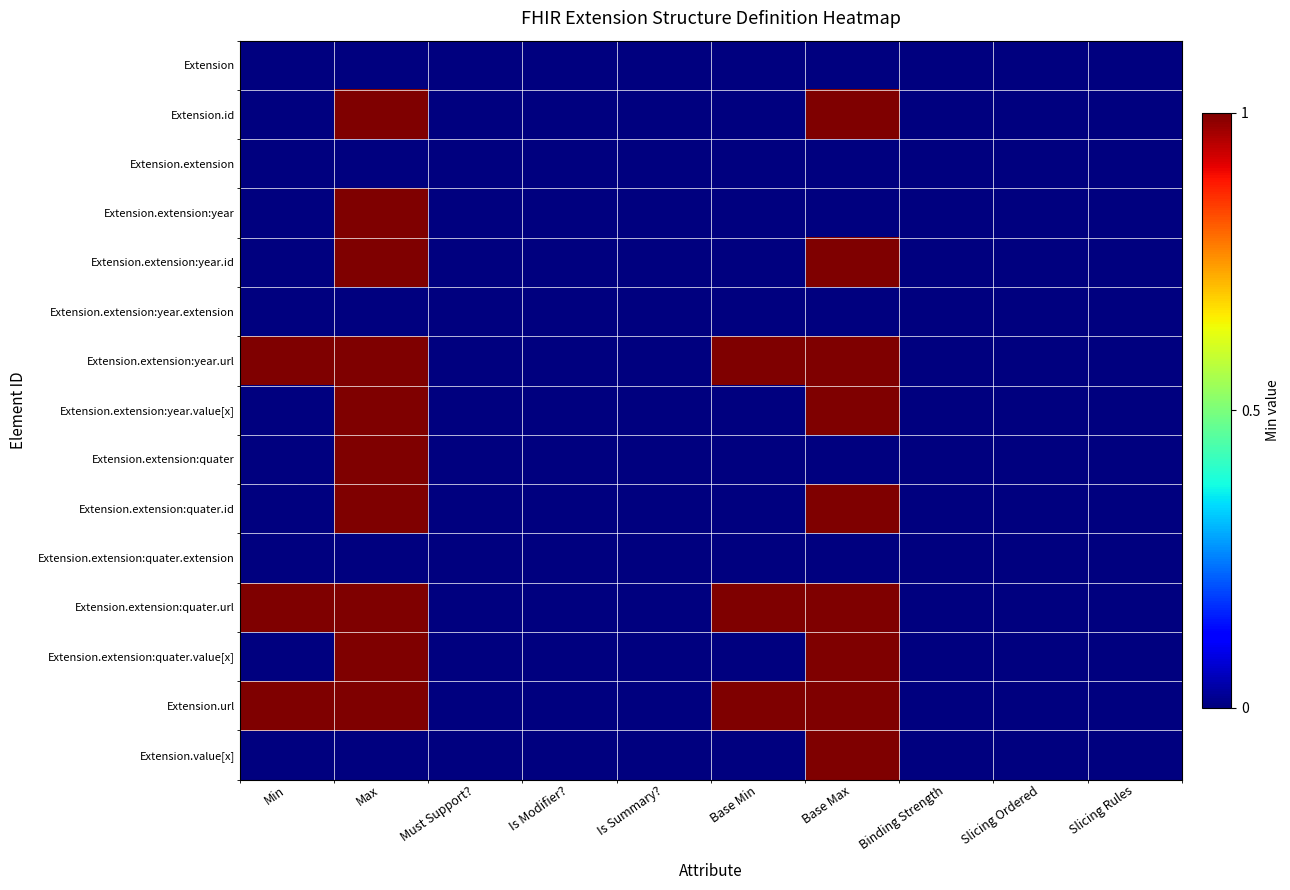

Which series has the largest total across all categories?

Extension.extension:year.url